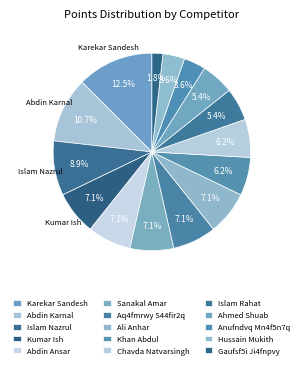

Approximately how many times larger is the value at Hussain Mukith compared to Gaufsf5i Ji4fnpvy?

2.0